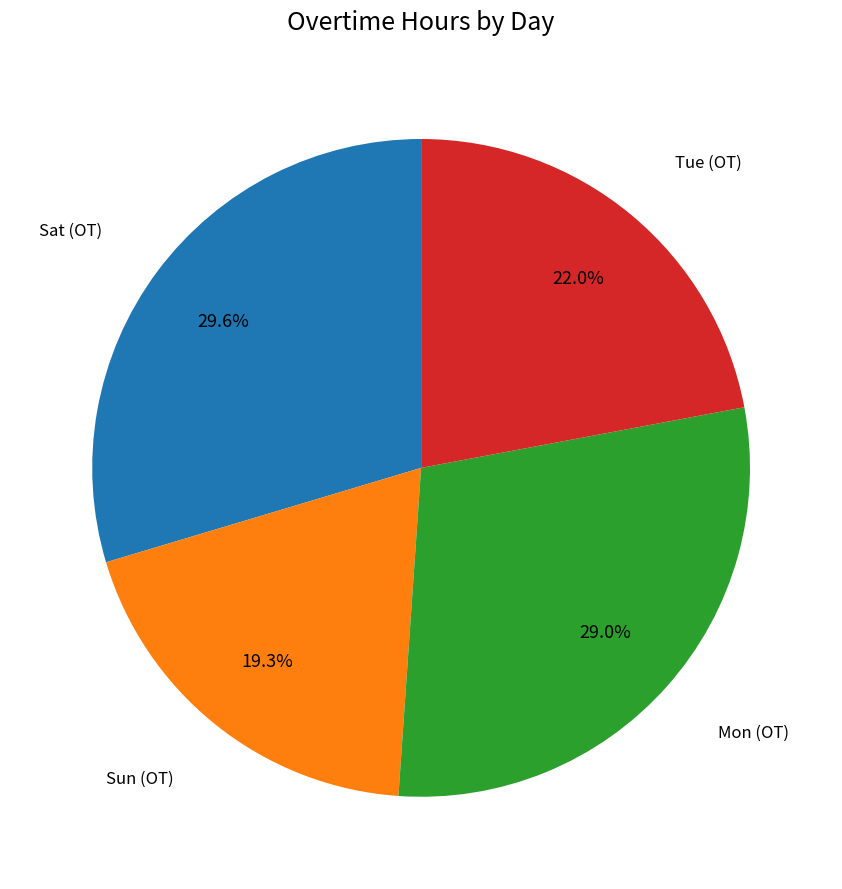

What is the total percentage of Mon (OT) and Tue (OT)?

51.1%